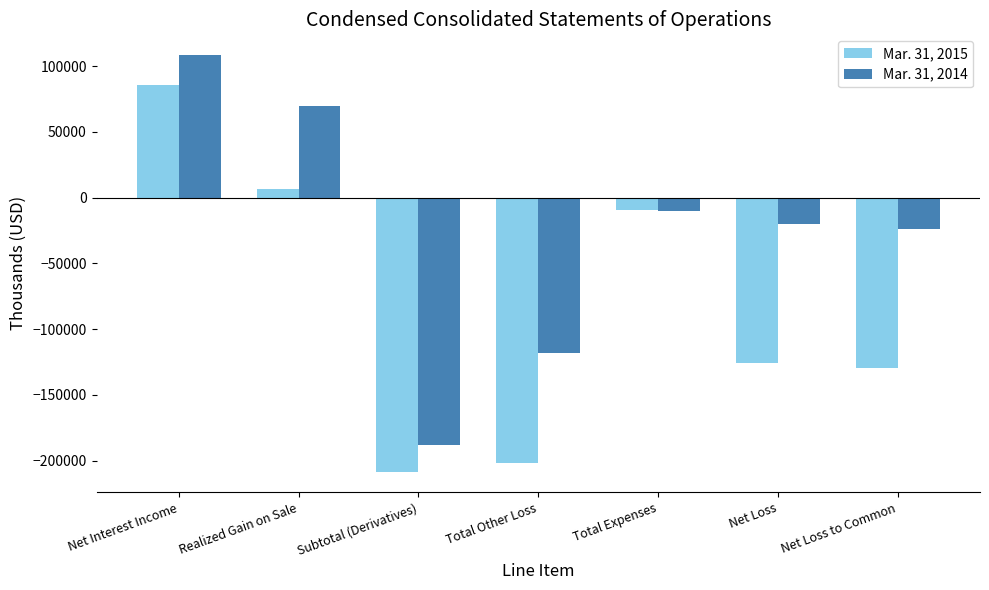

The Mar. 31, 2015 series shows -171587 at Net Loss. True or false?

False